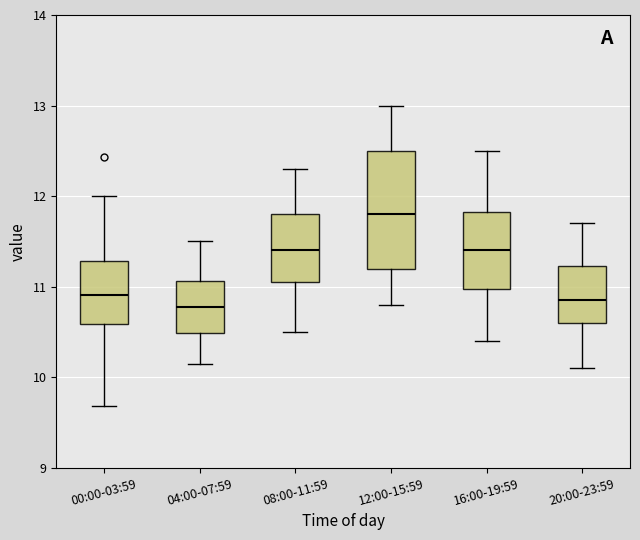

Comparing the boxes themselves (not the whiskers), which one is the tallest?

12:00-15:59